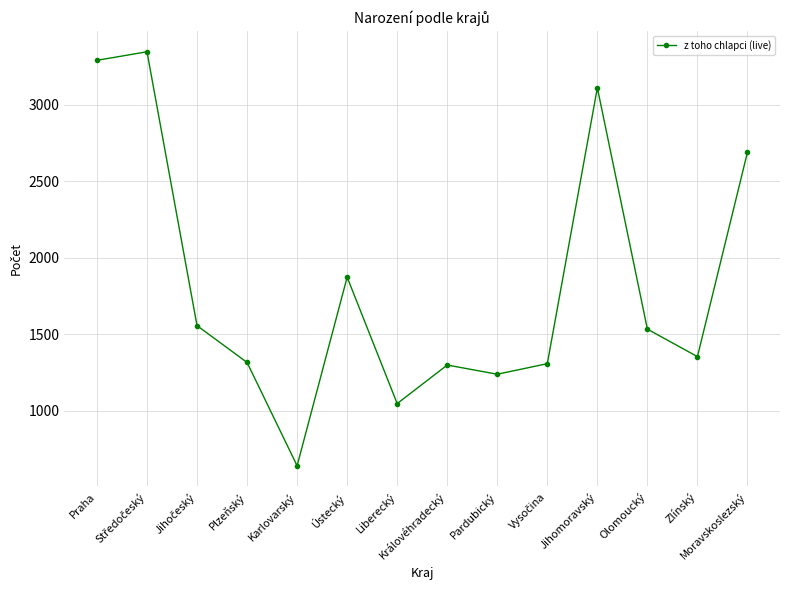

What is the approximate value at Karlovarský, to the nearest 100?

600